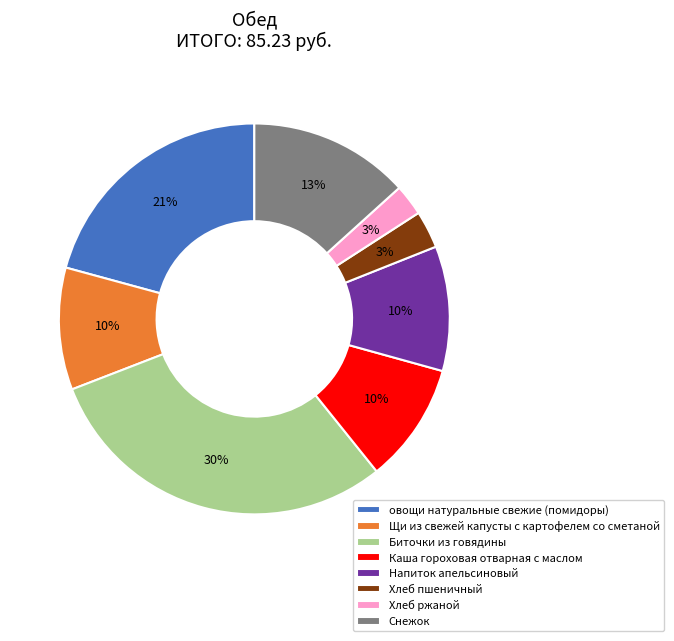

True or false: овощи натуральные свежие (помидоры) accounts for 9% of the total.

False